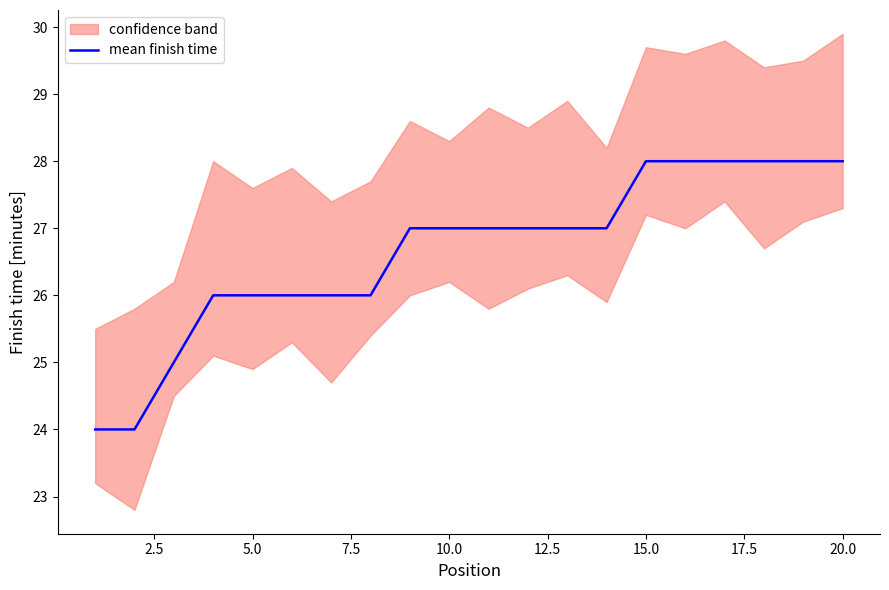

What is the maximum value for mean finish time?

28